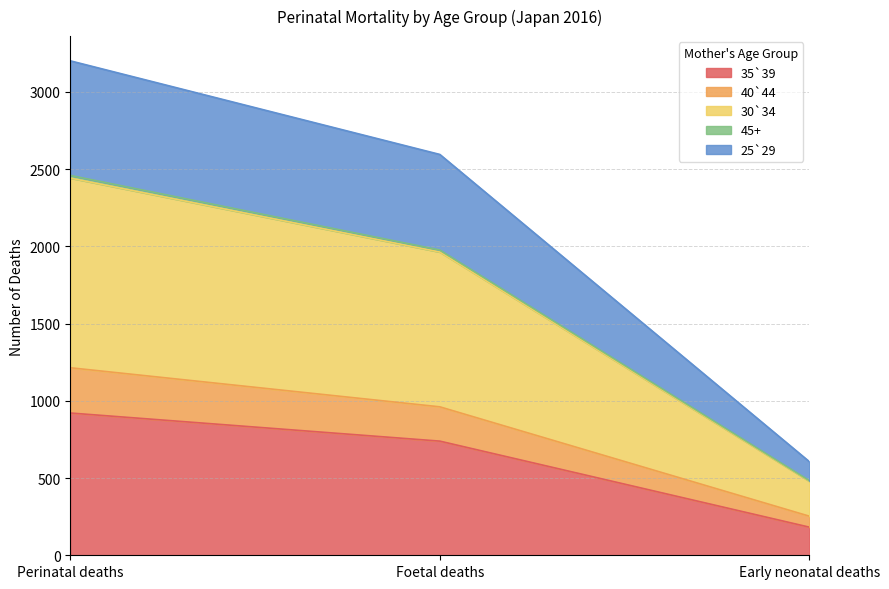

What is the minimum value for 35`39?

182